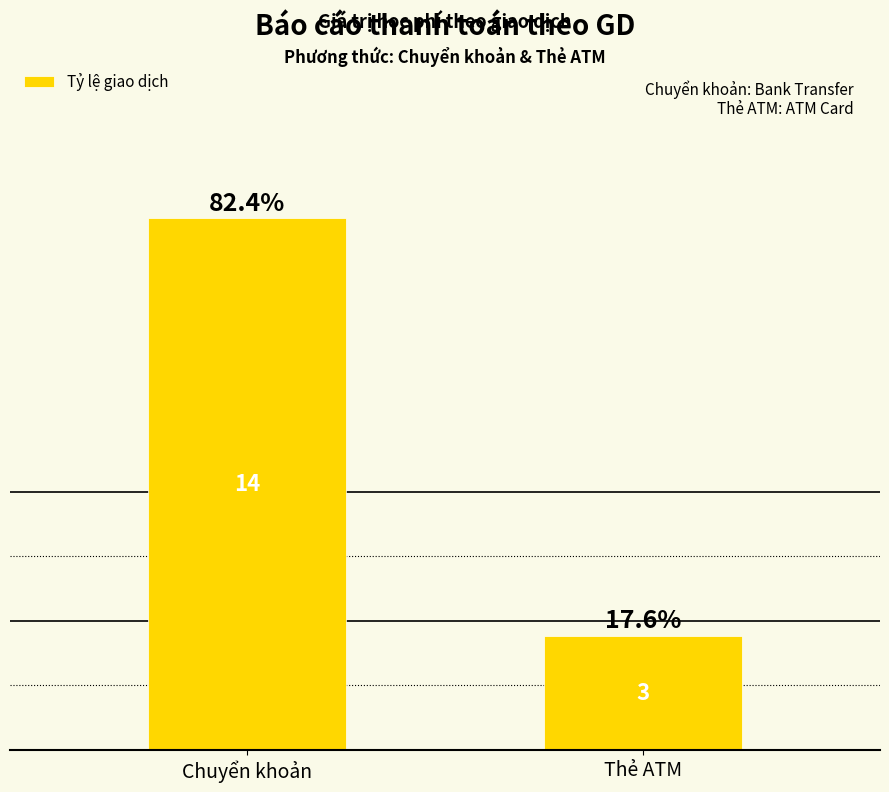

What is the value of the 1st bar from the left?

82.4